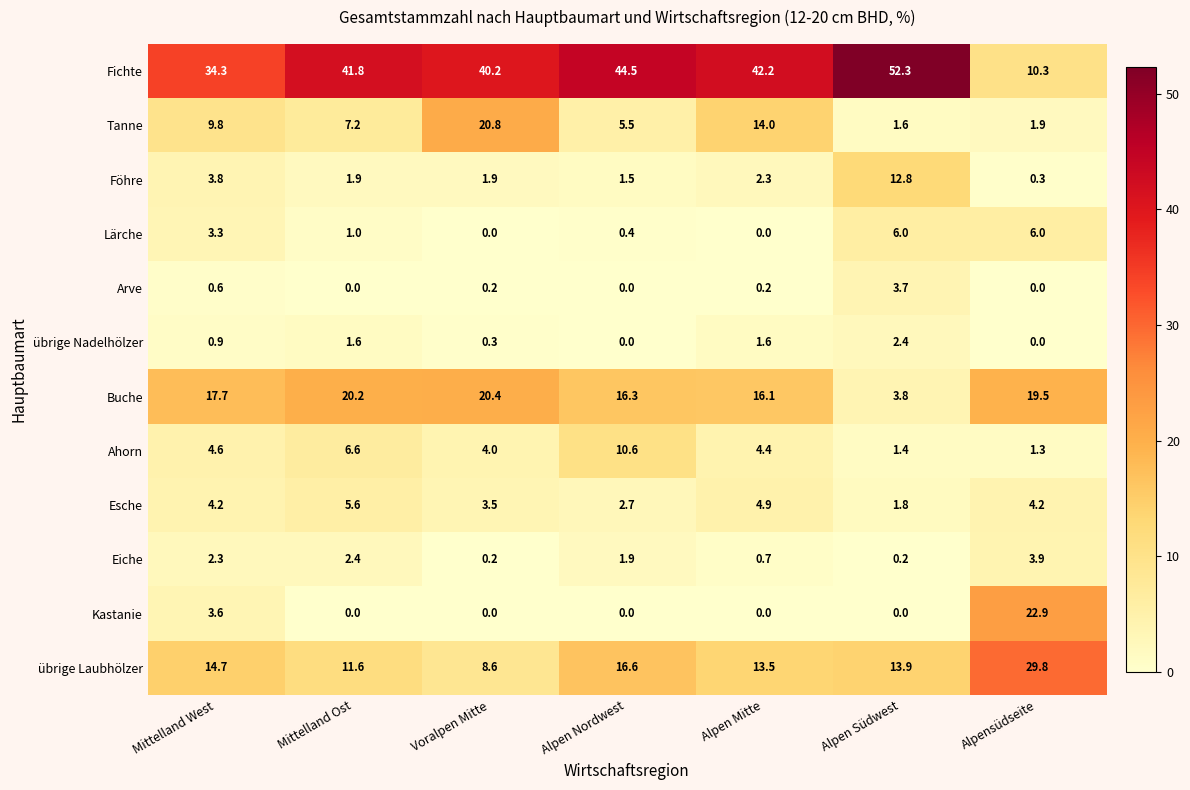

Which series changed the most between Mittelland Ost and Voralpen Mitte?

Tanne